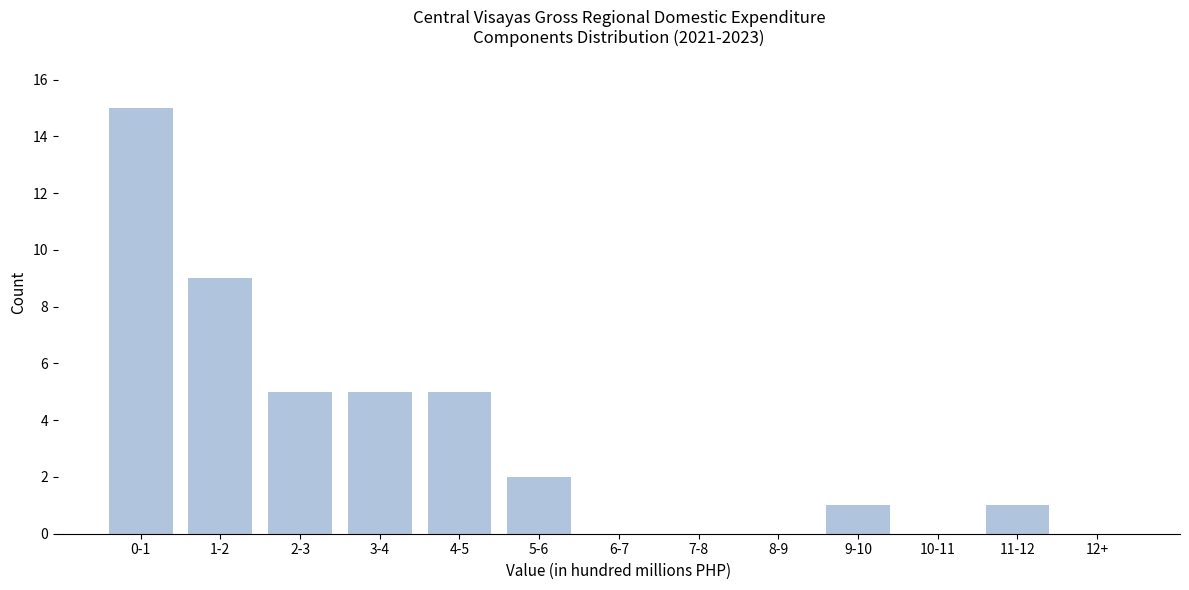

Reading left to right, extract all data points from this chart.

0-1=15	1-2=9	2-3=5	3-4=5	4-5=5	5-6=2	6-7=0	7-8=0	8-9=0	9-10=1	10-11=0	11-12=1	12+=0